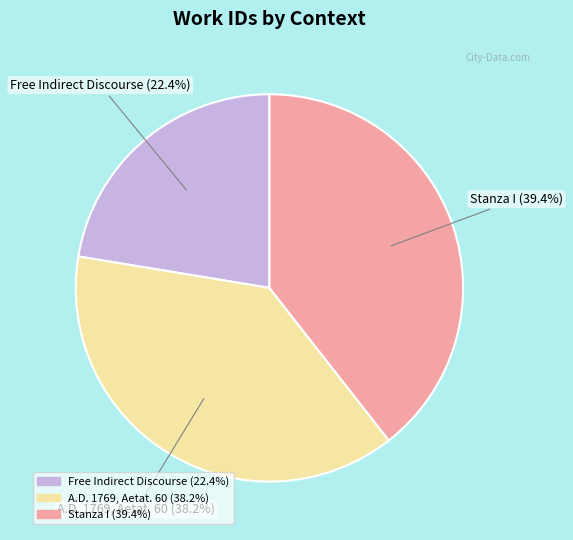

Is it true that Free Indirect Discourse is 22% of the pie?

True